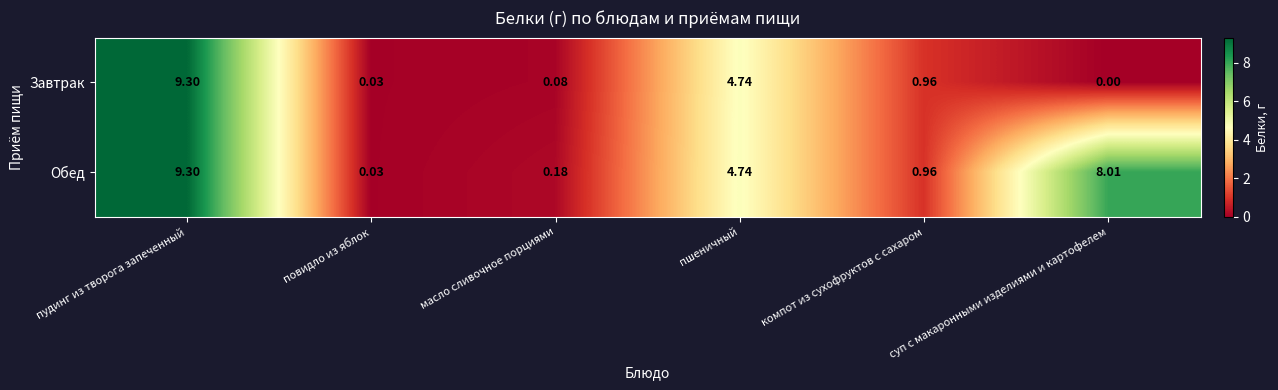

List the labels in order of Обед value, largest first.

пудинг из творога запеченный, суп с макаронными изделиями и картофелем, пшеничный, компот из сухофруктов с сахаром, масло сливочное порциями, повидло из яблок